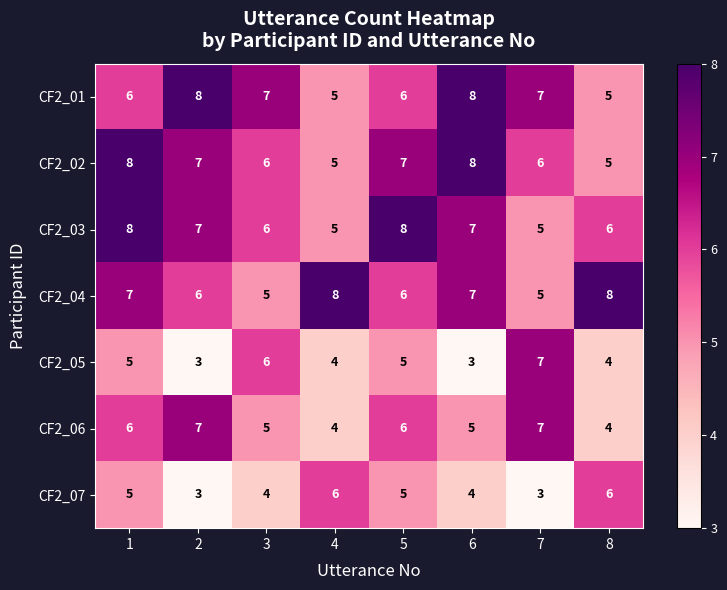

Count the CF2_02 values in the range 6 to 8.

6